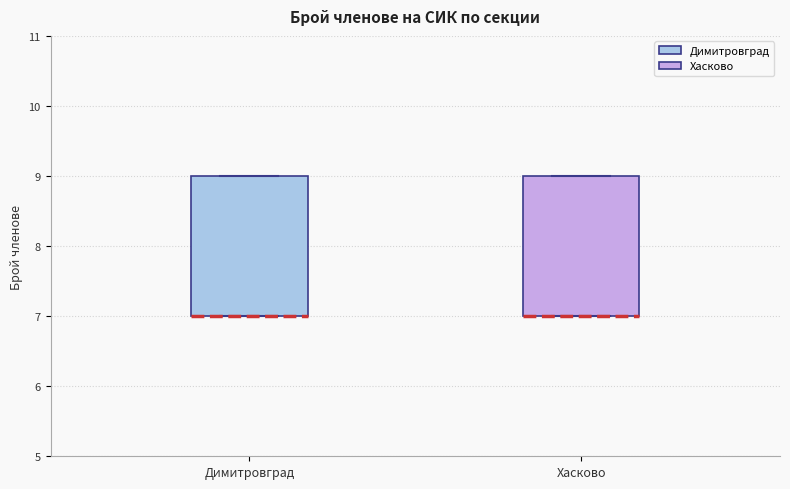

Reading left to right, read every box against the y-axis: the position of its median line, the range the box covers, and the ends of its whiskers. The values are not printed on the chart, so give them approximately, as read against the axis.

Димитровград: median 7 (drawn on the box's lower edge), box 7 to 9, whiskers 7 to 9
Хасково: median 7 (drawn on the box's lower edge), box 7 to 9, whiskers 7 to 9